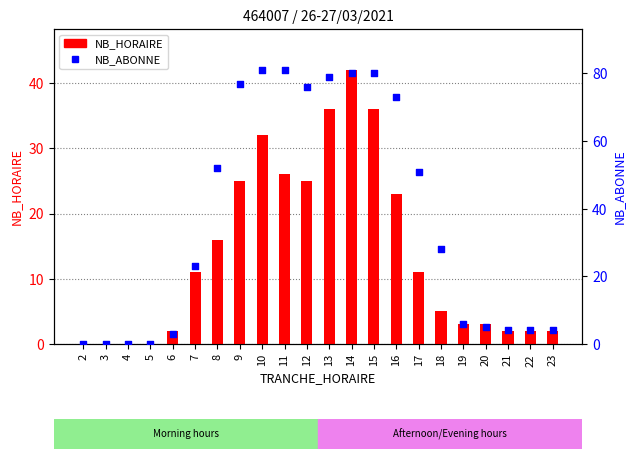

At how many categories does at least one series exceed 23?

11